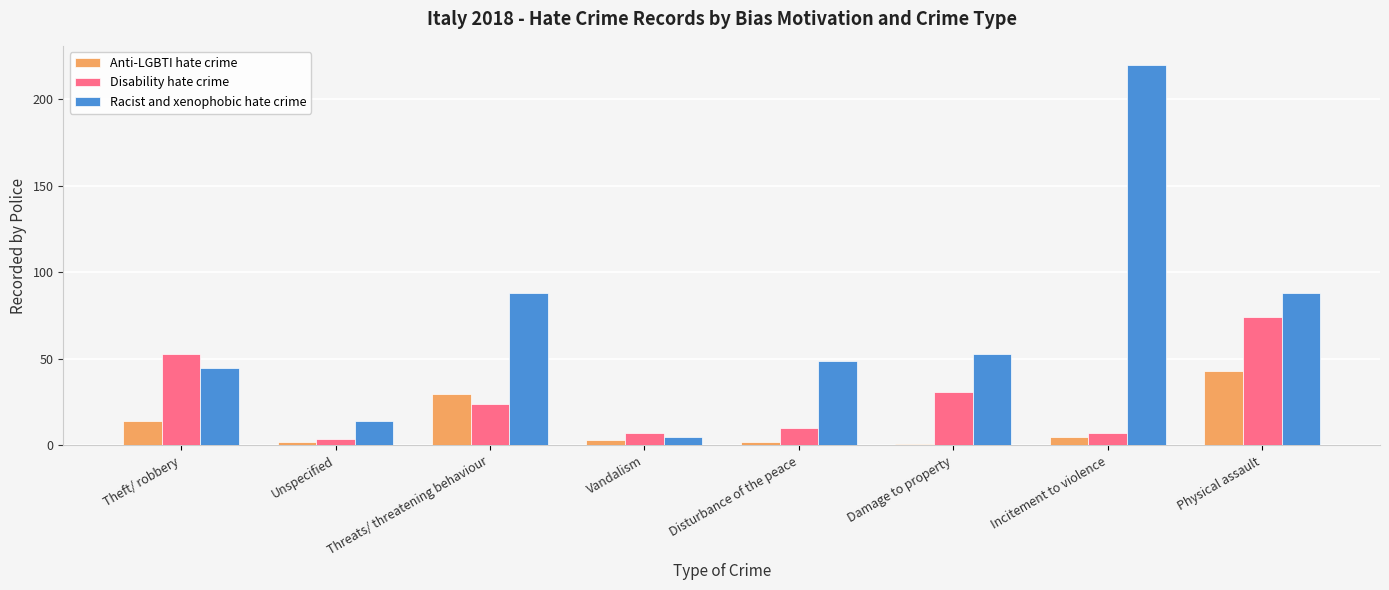

What is the value of the Anti-LGBTI hate crime bar at the 8th from the left?

43